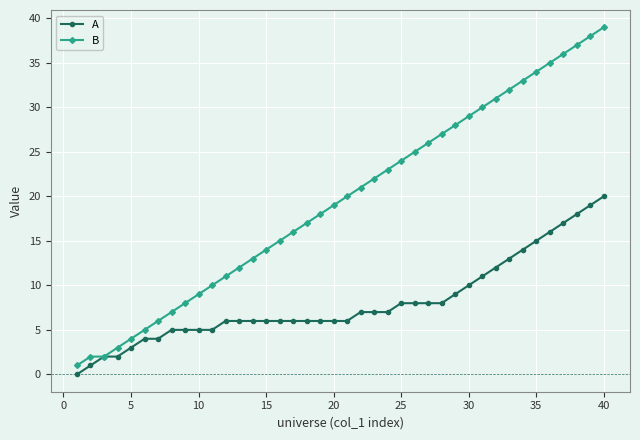

True or false: B has more than 1 interior local peaks.

False